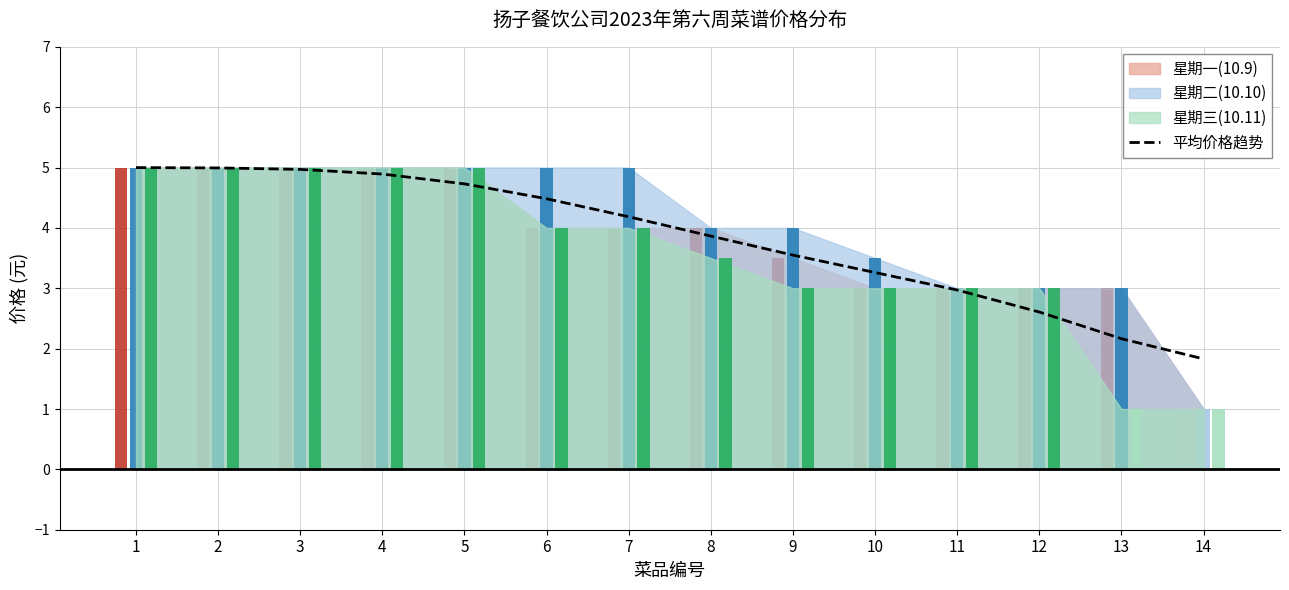

What is the change in value from 9 to 14?

-1.7